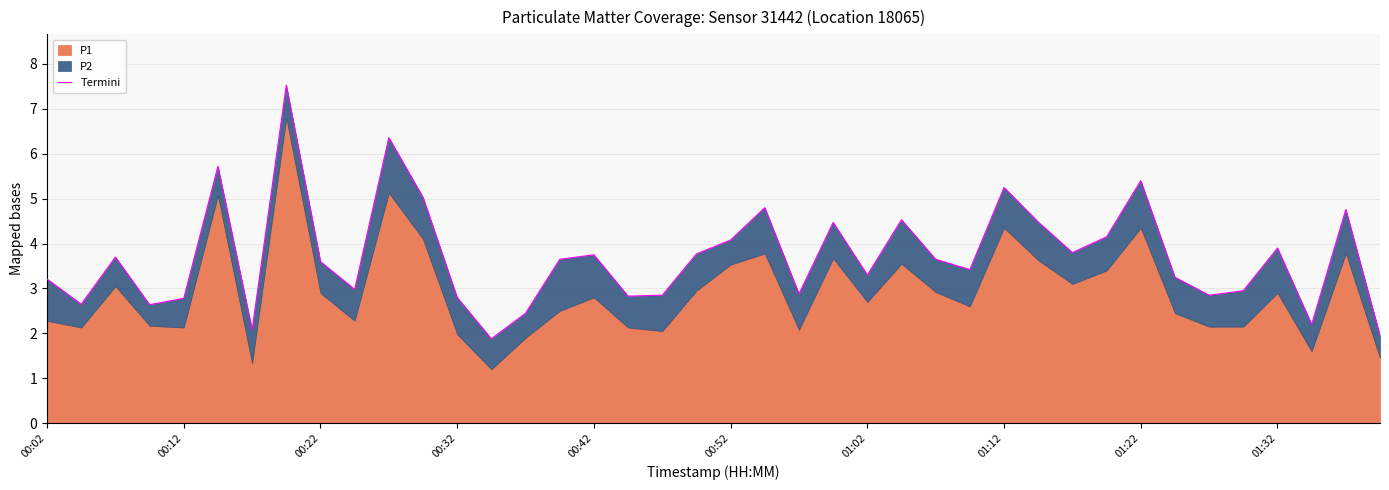

Is it true that the value at 35 is 3.0?

True